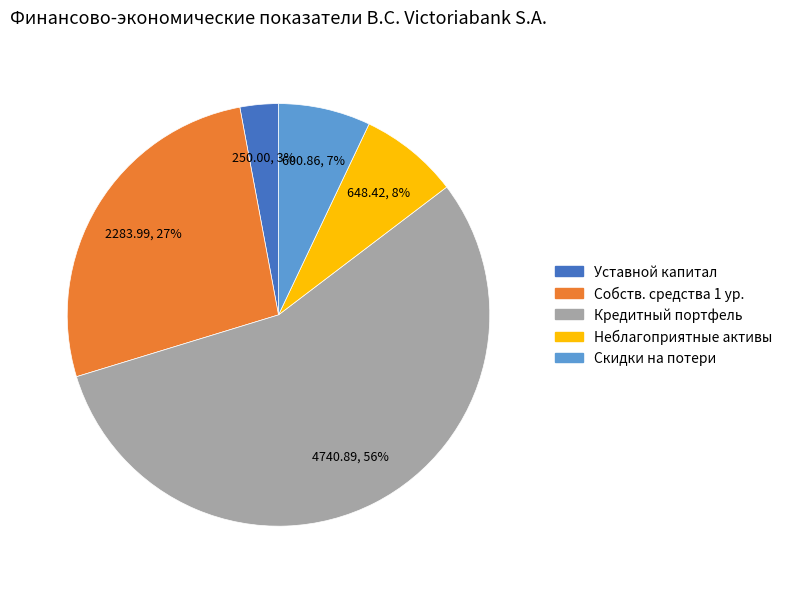

To the nearest percent, what is the average slice percentage?

20%